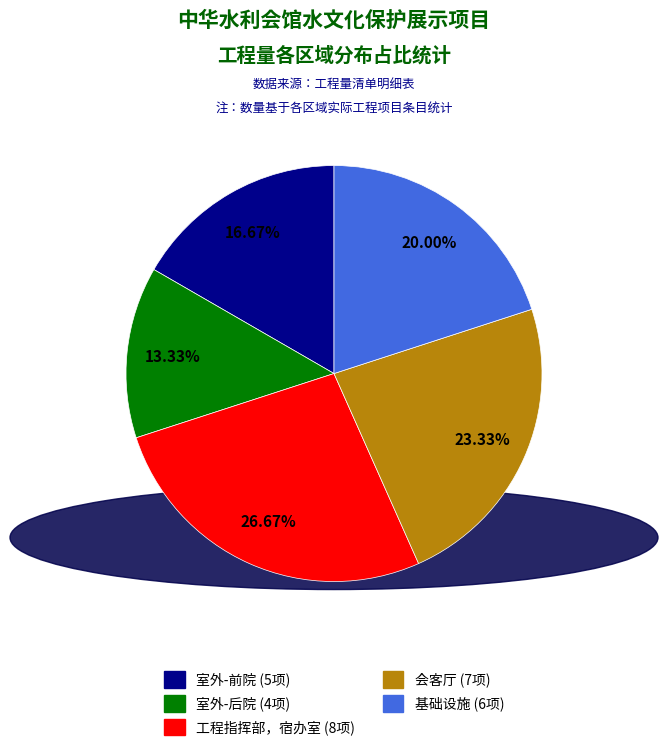

What percentage is the 会客厅 slice, to the nearest percent?

23%